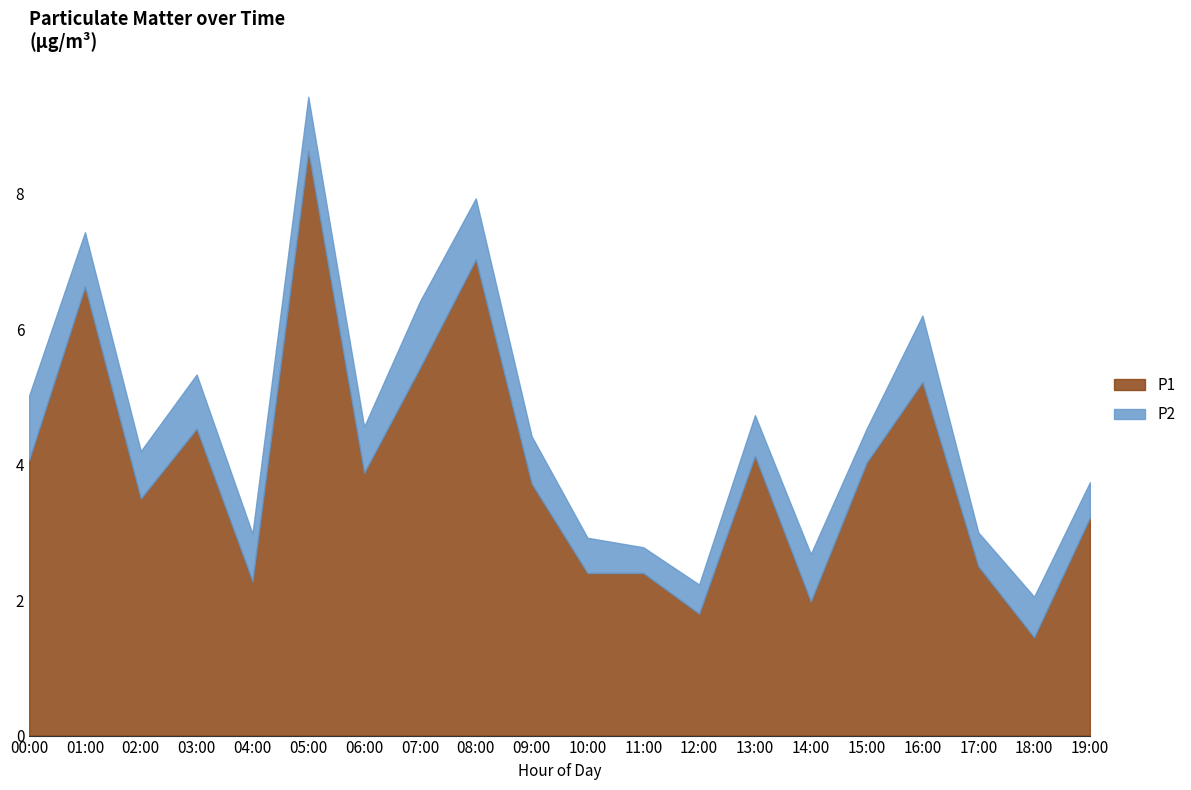

What are all the series names shown in the legend?

P1, P2